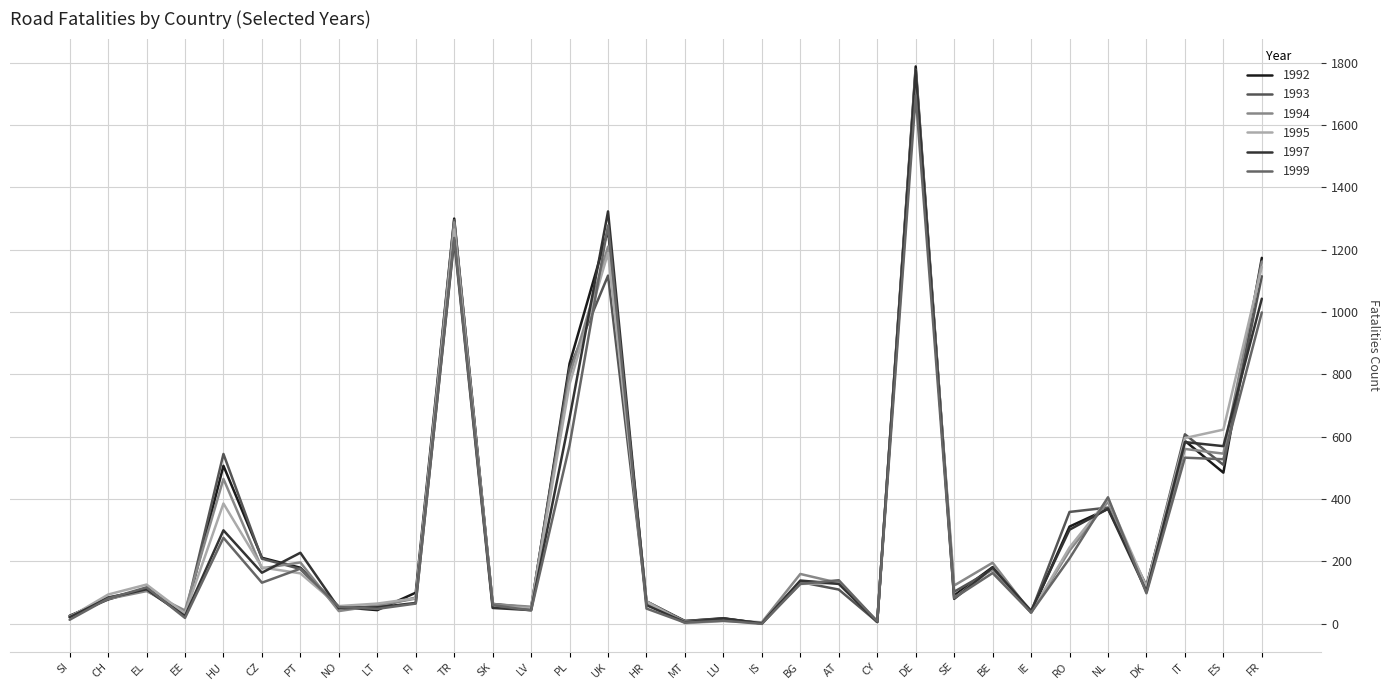

How many times do 1994 and 1997 cross each other?

14